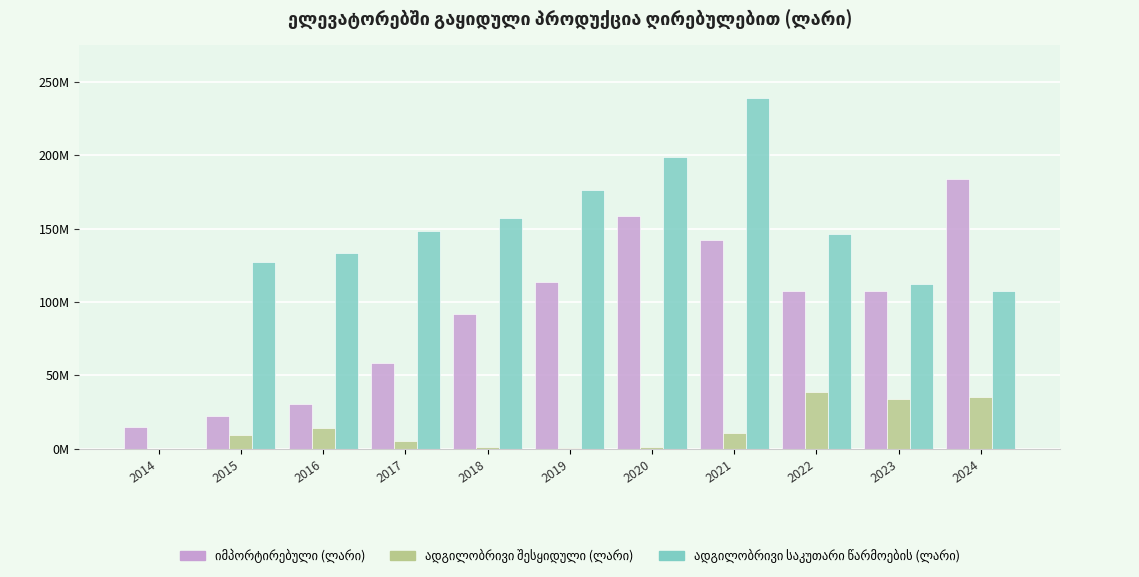

What is the maximum value shown in the chart?

239145988.1